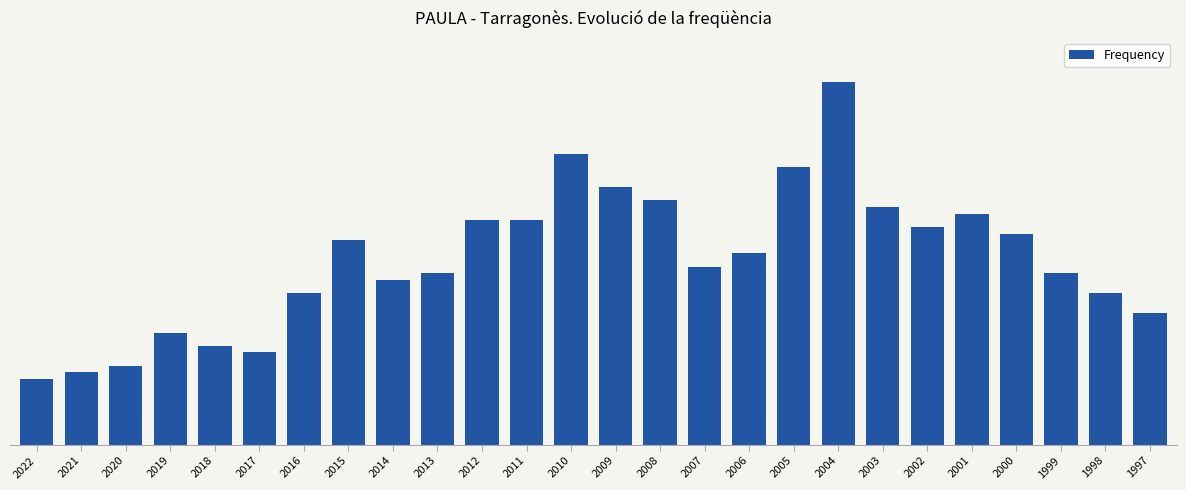

What is the average value?

28